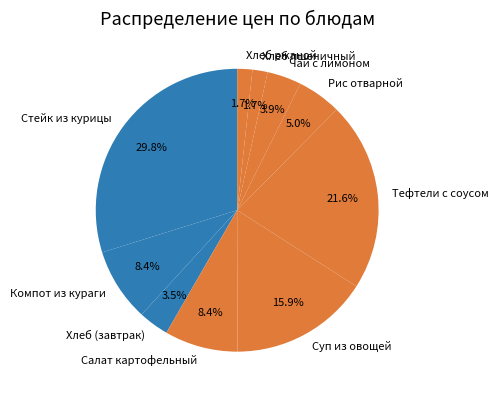

How many segments does this pie chart have?

10